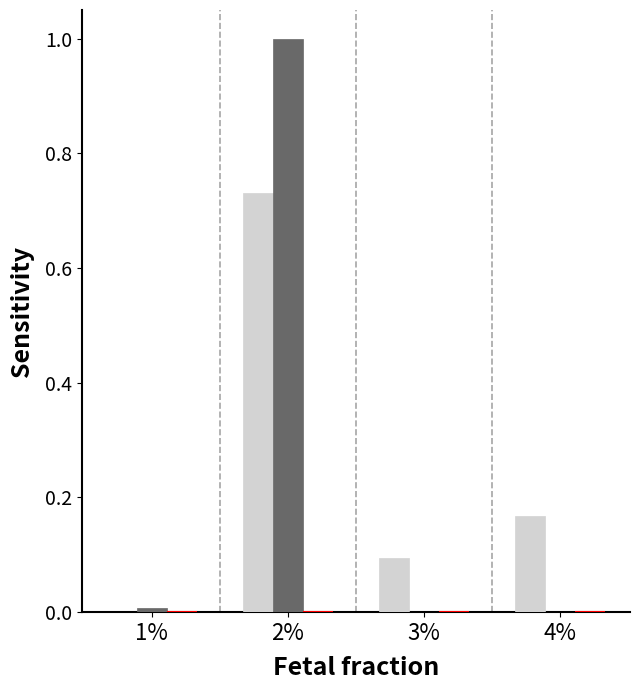

At which category is the sum across all series the highest?

2%